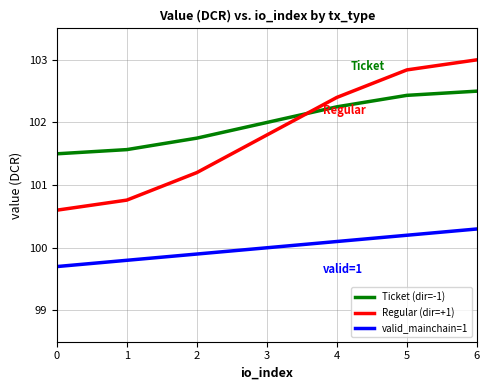

What are all the series names shown in the legend?

Ticket (dir=-1), Regular (dir=+1), valid_mainchain=1